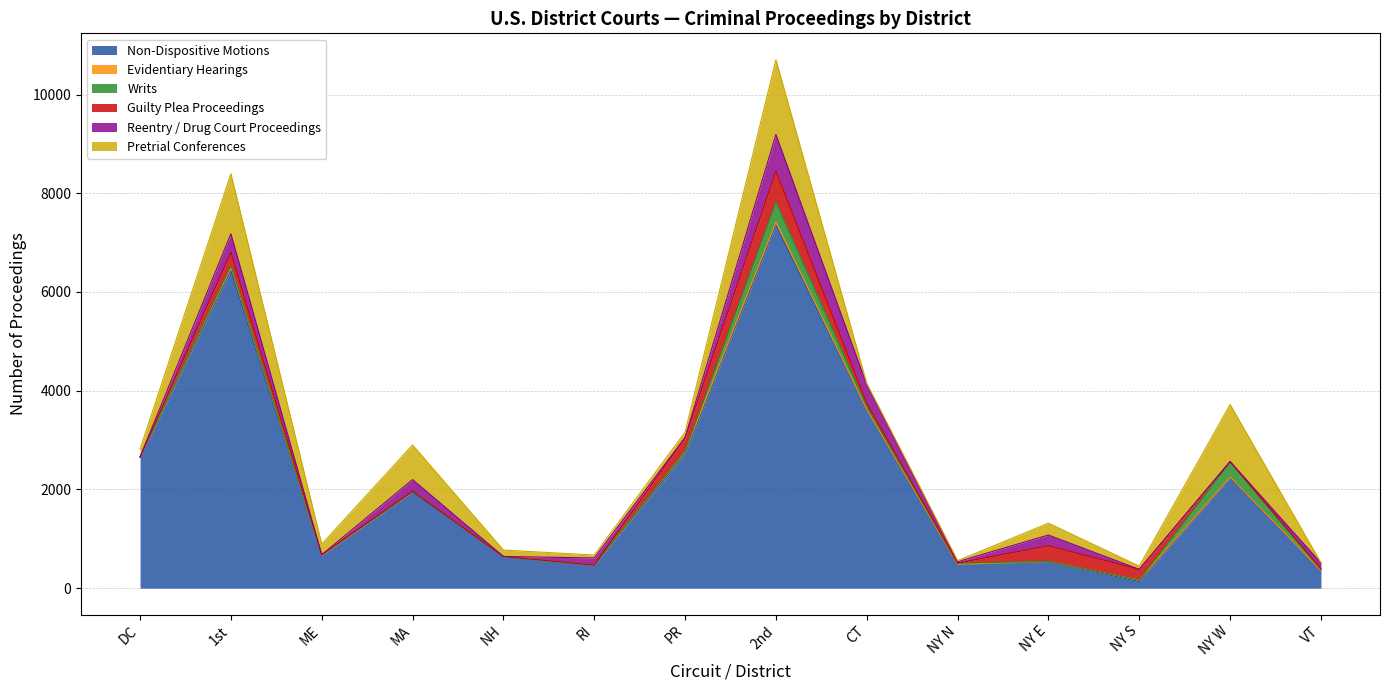

What are all the series names shown in the legend?

Non-Dispositive Motions, Evidentiary Hearings, Writs, Guilty Plea Proceedings, Reentry / Drug Court Proceedings, Pretrial Conferences